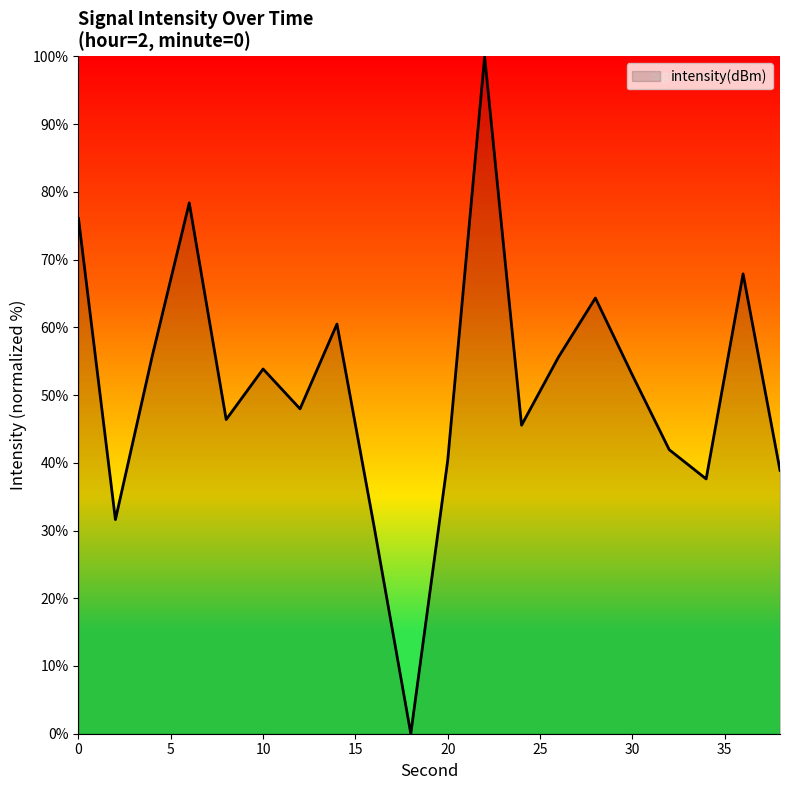

What is the greatest value displayed?

100.0